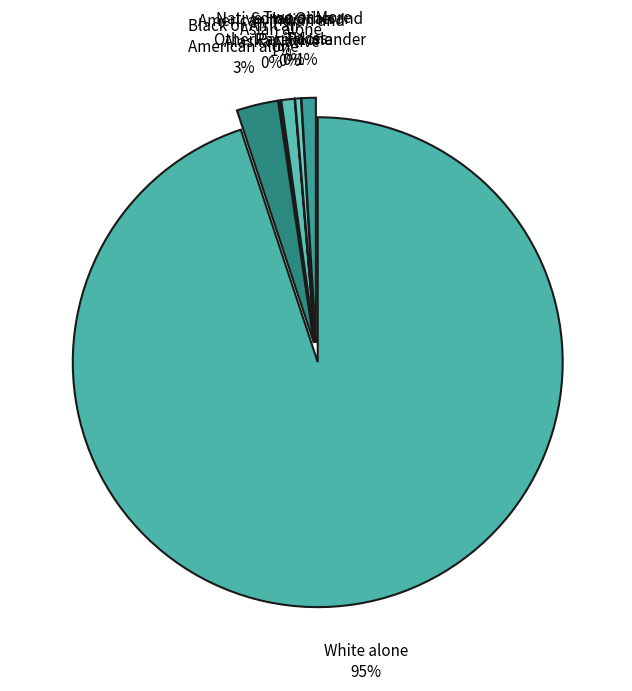

Count the number of slices in the pie.

7